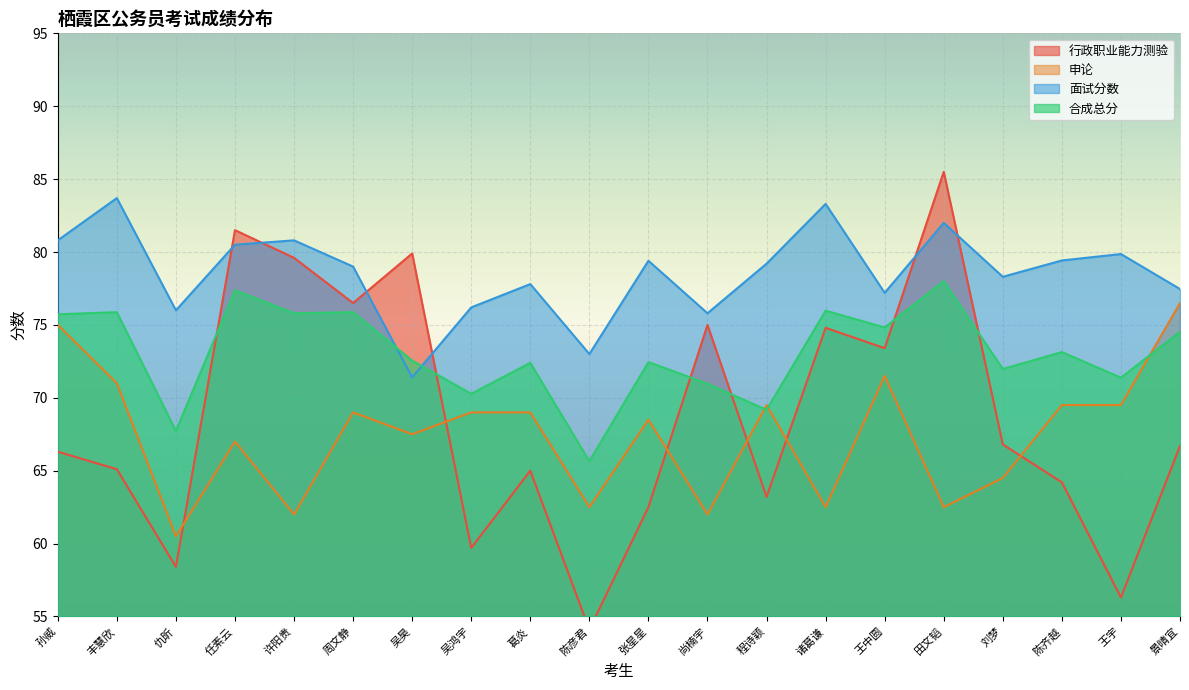

True or false: 面试分数 and 行政职业能力测验 cross at least once.

True